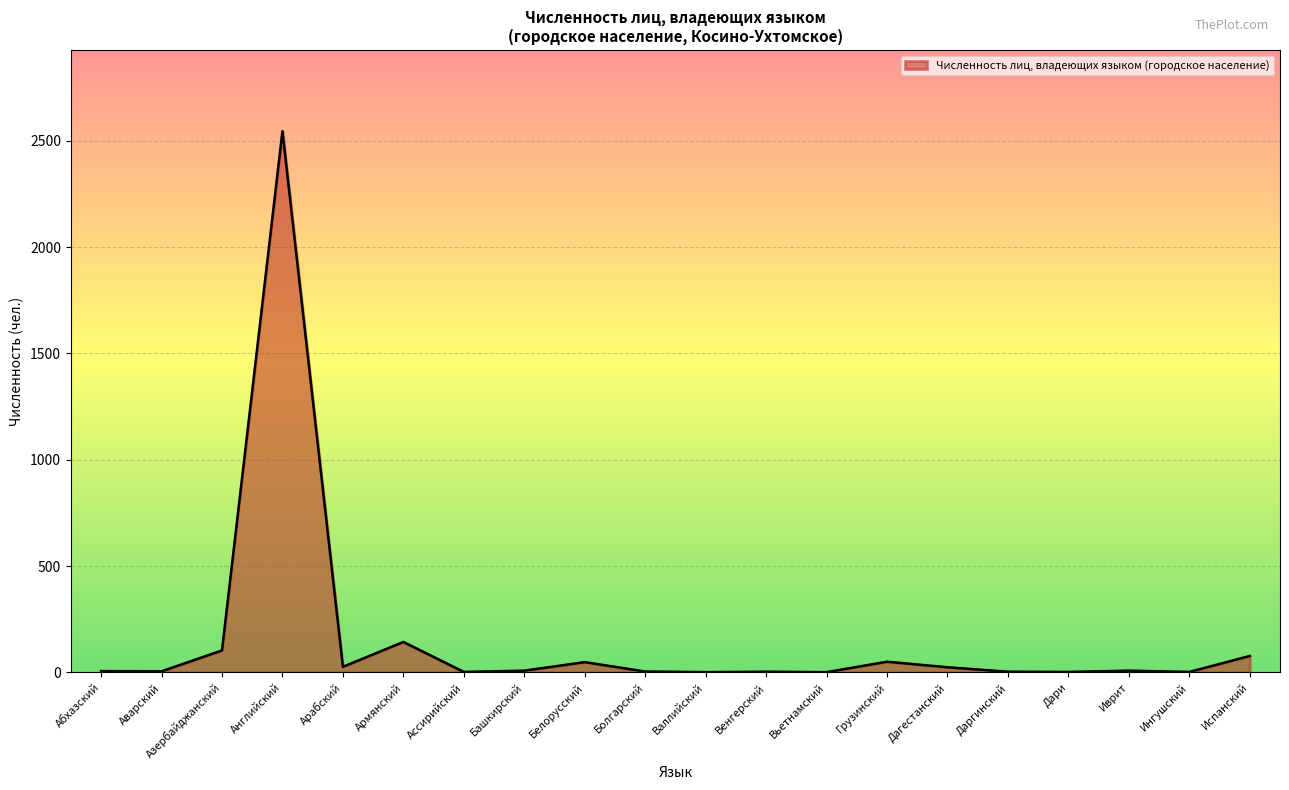

Where does the data first go above 8?

Азербайджанский